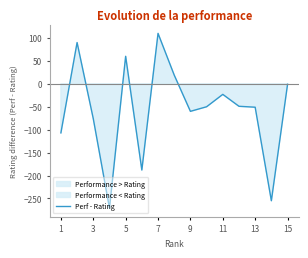

Is it true that Perf - Rating equals -23 at 11?

True